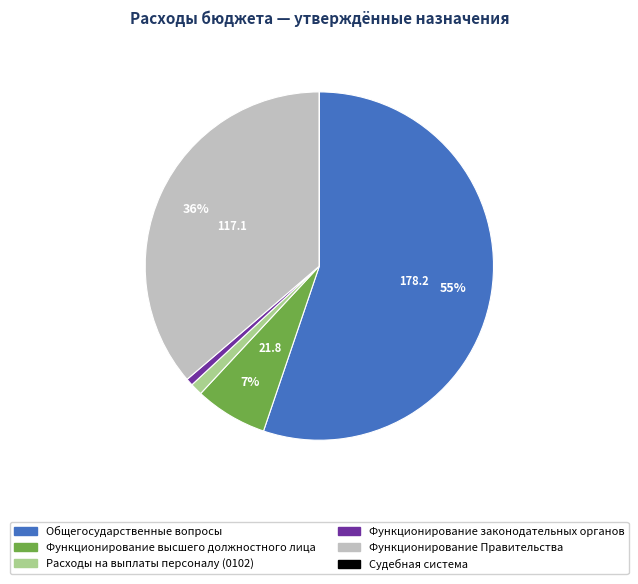

To the nearest percent, what is the combined percentage of Функционирование высшего должностного лица and Общегосударственные вопросы?

62%